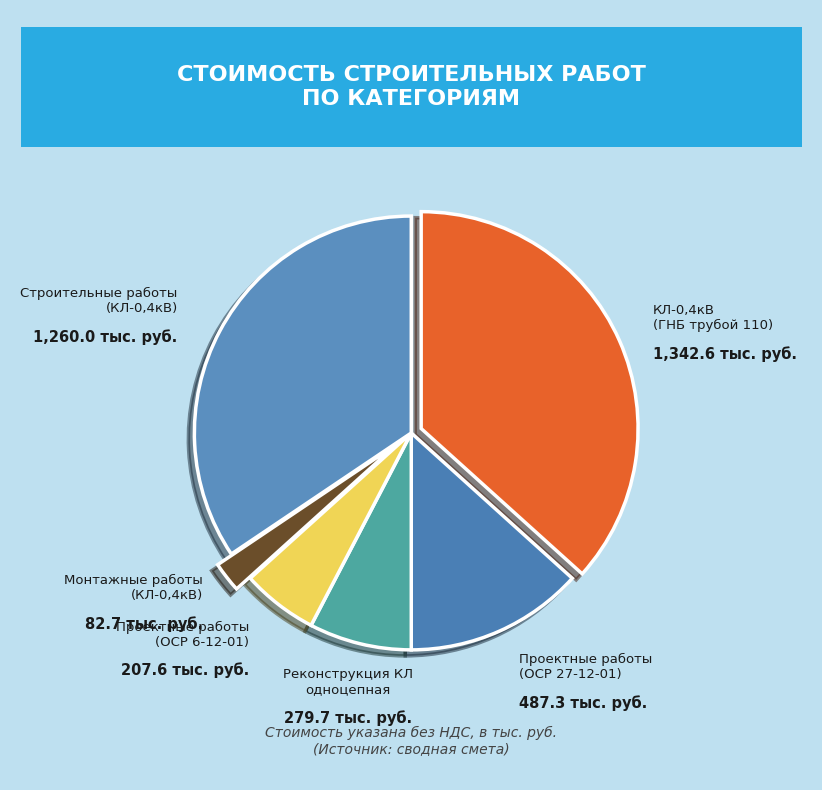

Does any single category account for the majority?

No